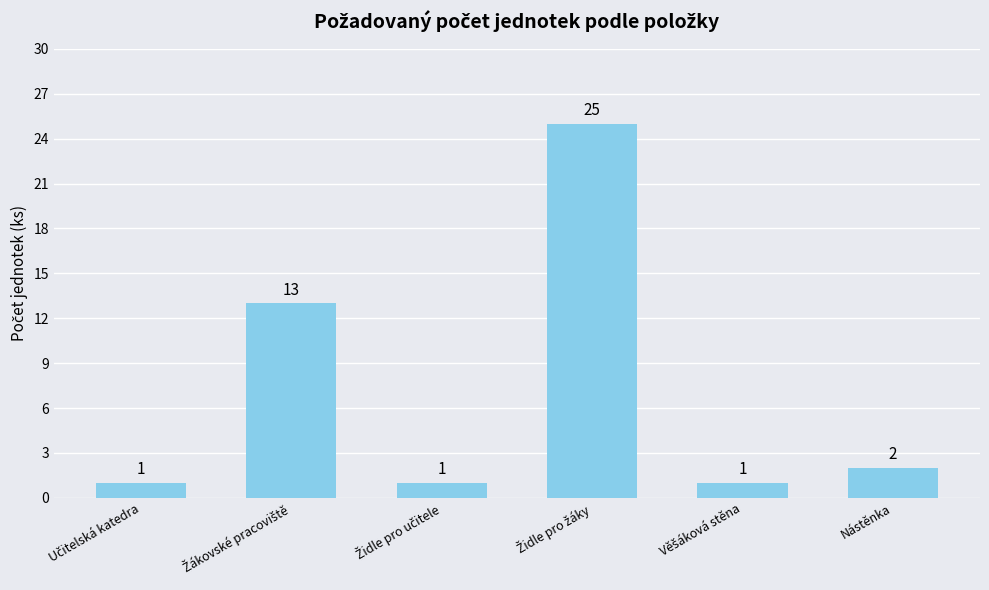

What position from the left is Nástěnka?

6